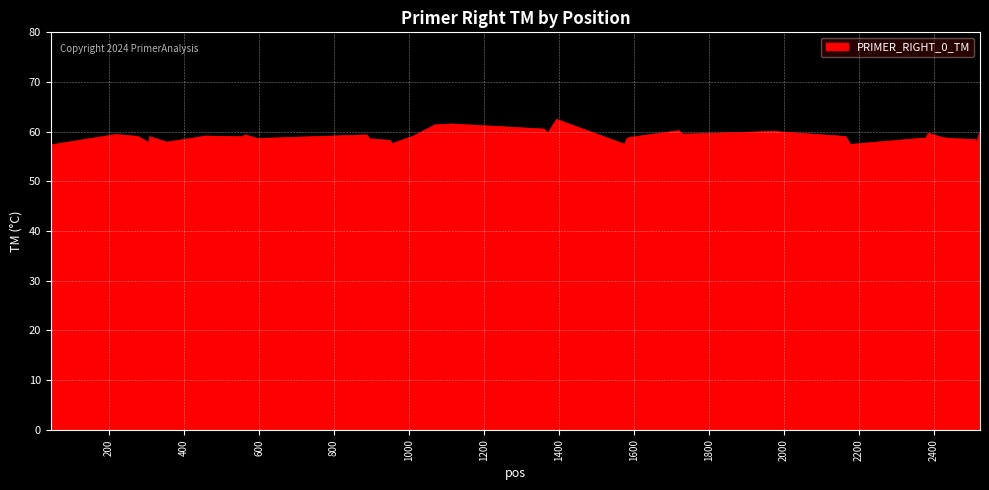

What is the difference between the maximum and minimum values?

5.2